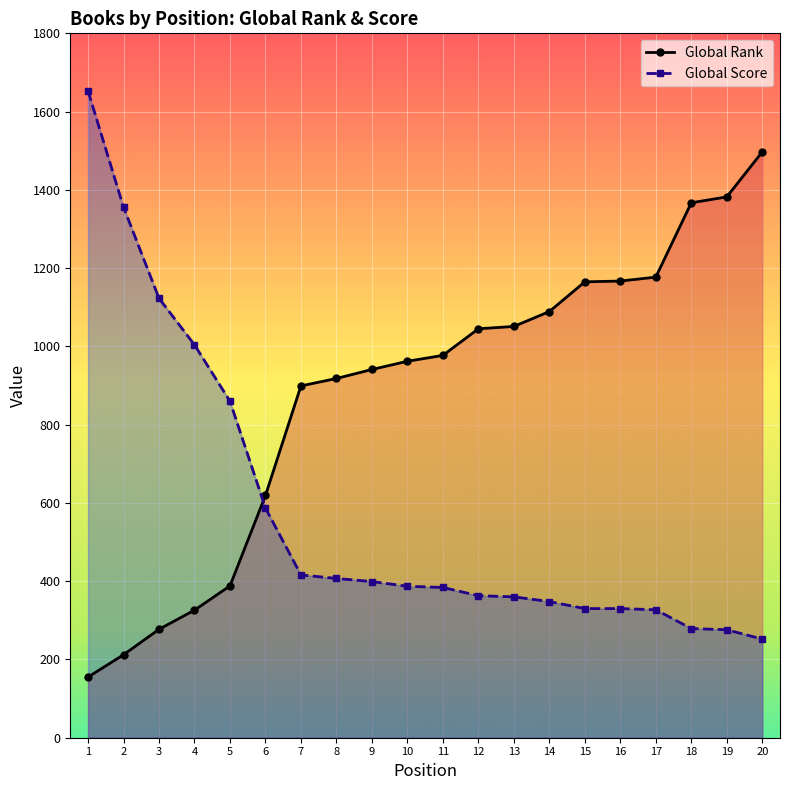

What is the difference between the highest and lowest values at 9?

542